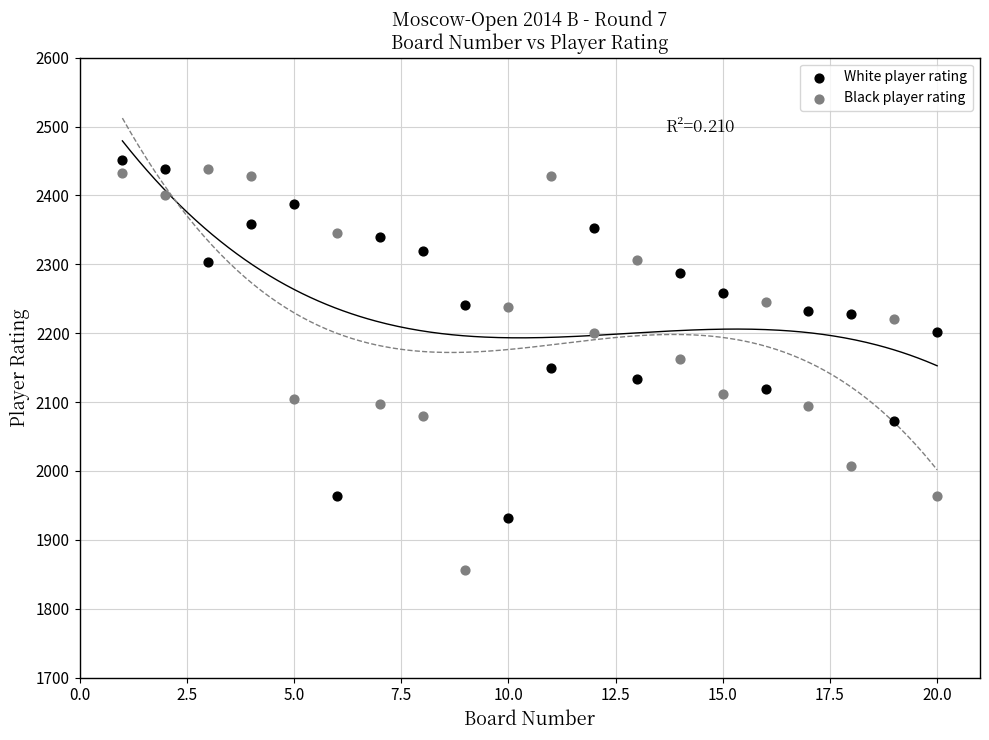

Across all data points, what is the range of X values (max minus min)?

19